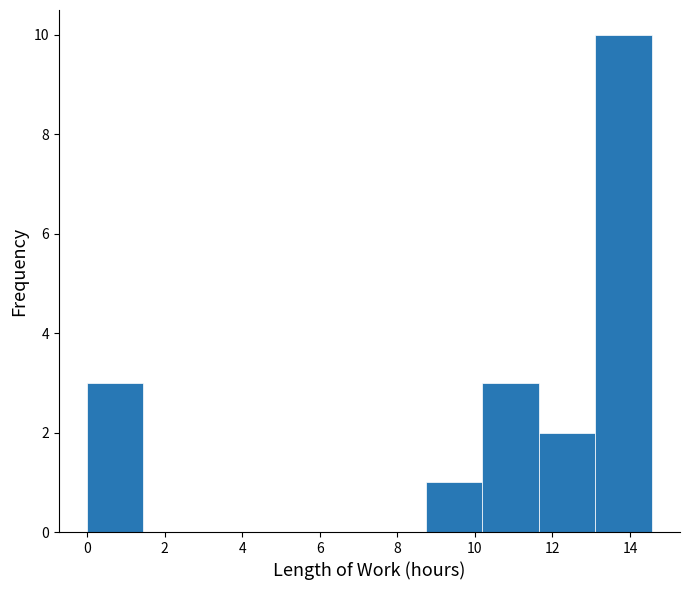

Over which range of the x-axis is the bar tallest?

13.2 to 14.6